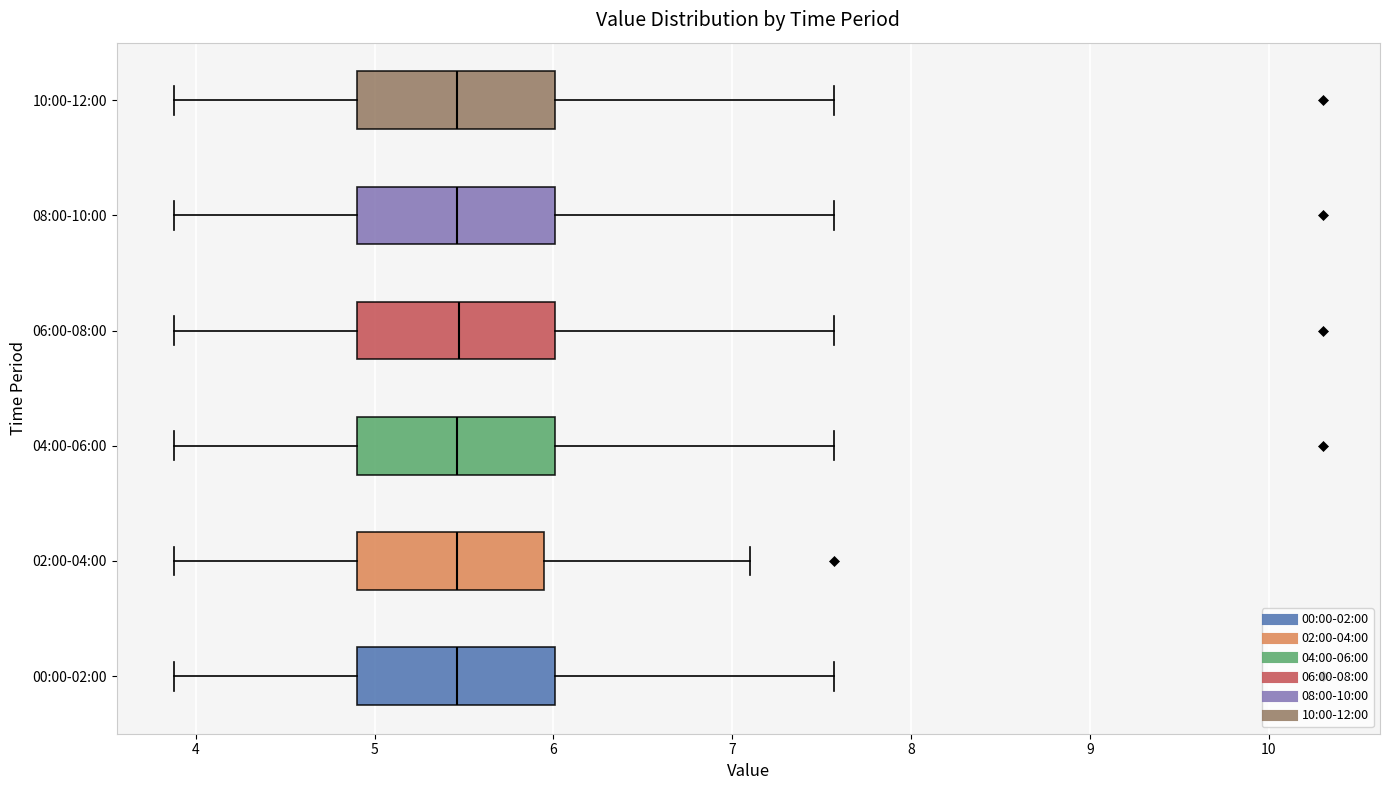

Reading bottom to top, transcribe this box plot: for each box, give where its median line is, the range the box spans, and where its two whiskers end, as read against the x-axis. The values are not printed on the chart, so give them approximately, as read against the axis.

00:00-02:00: median 5.5, box 4.9 to 6.0, whiskers 3.9 to 7.6
02:00-04:00: median 5.5, box 4.9 to 5.9, whiskers 3.9 to 7.1
04:00-06:00: median 5.5, box 4.9 to 6.0, whiskers 3.9 to 7.6
06:00-08:00: median 5.5, box 4.9 to 6.0, whiskers 3.9 to 7.6
08:00-10:00: median 5.5, box 4.9 to 6.0, whiskers 3.9 to 7.6
10:00-12:00: median 5.5, box 4.9 to 6.0, whiskers 3.9 to 7.6